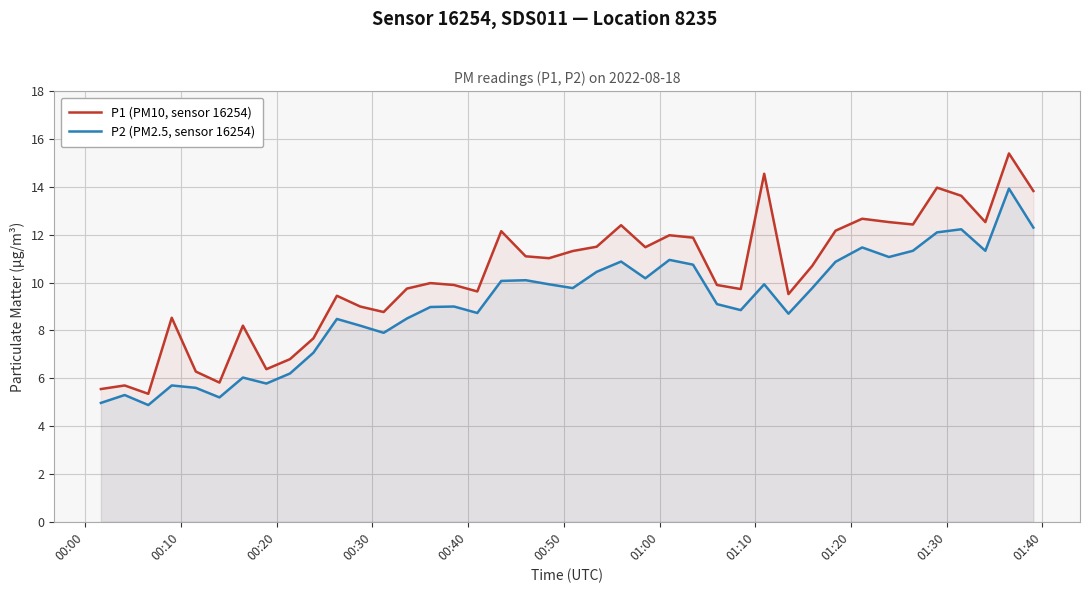

Which series has the largest range (max minus min)?

P1 (PM10, sensor 16254)